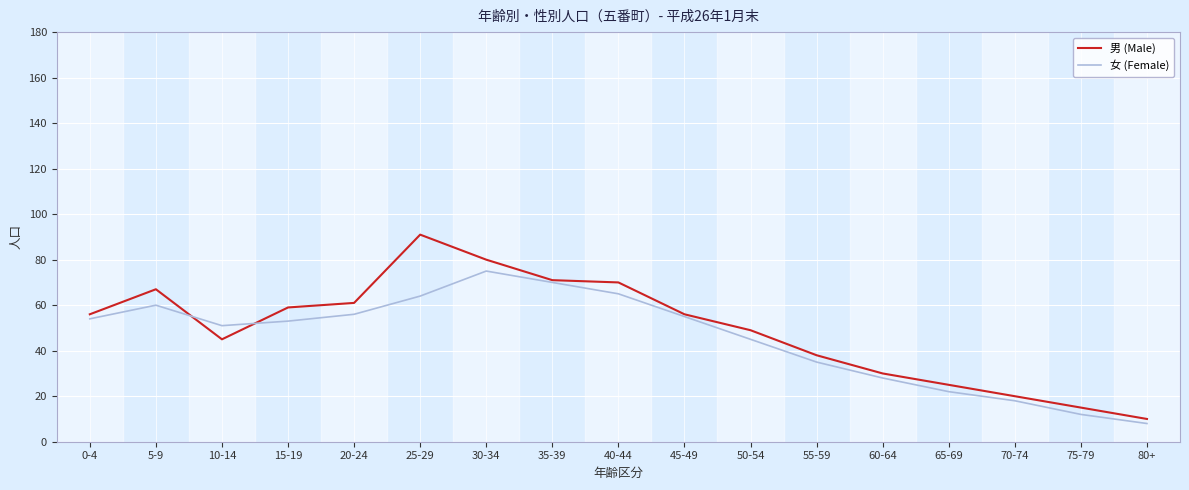

In 男 (Male), how many points are lower than both neighbors (excluding endpoints)?

1